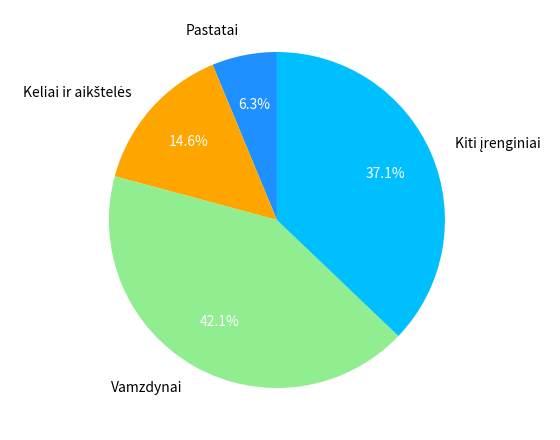

Combined, do Vamzdynai and Pastatai account for over 50%?

No